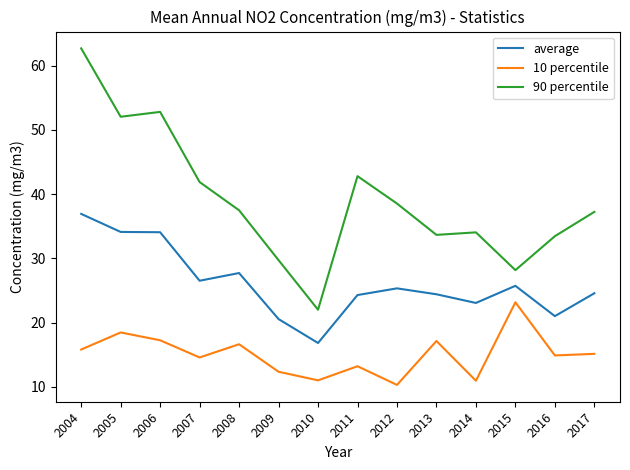

At which label does 10 percentile first exceed 15?

2004